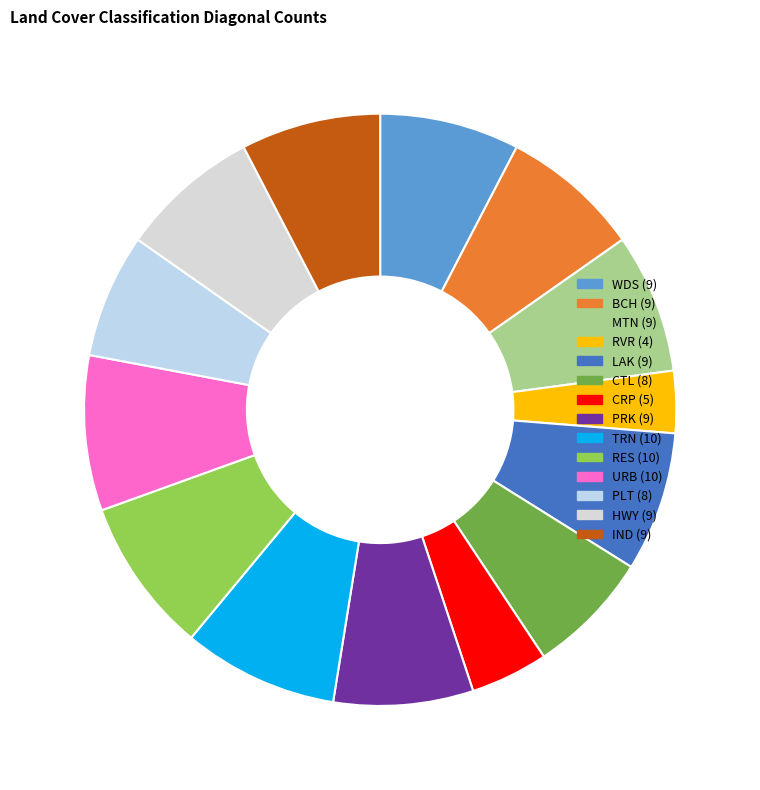

What is the change in value from TRN to HWY?

-1